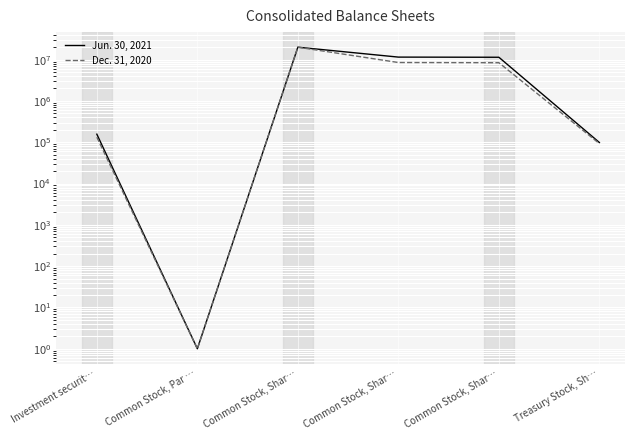

List the labels in order of Jun. 30, 2021 value, largest first.

Common Stock, Shar…, Common Stock, Shar…, Common Stock, Shar…, Investment securit…, Treasury Stock, Sh…, Common Stock, Par …